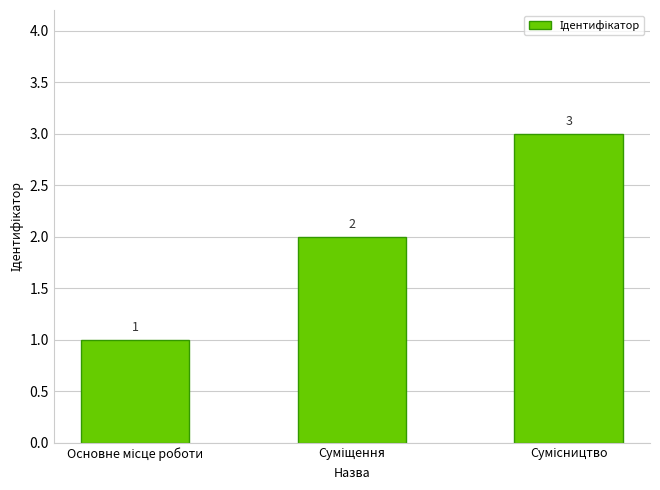

How many values are between 1 and 3?

3